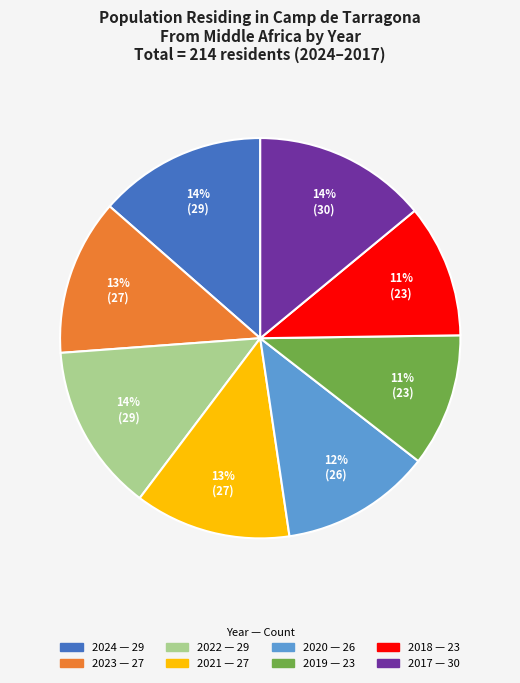

Is there a majority slice in this chart?

No